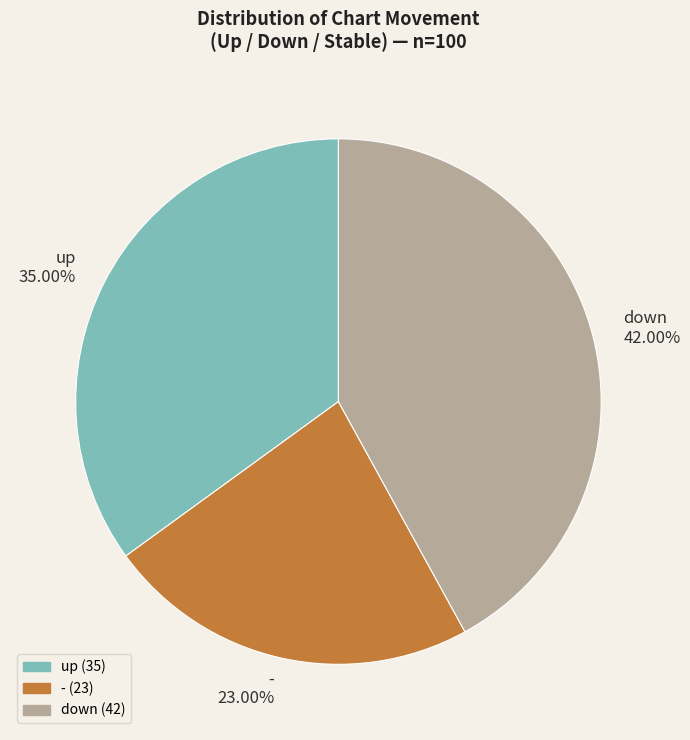

How many slices are in this pie chart?

3